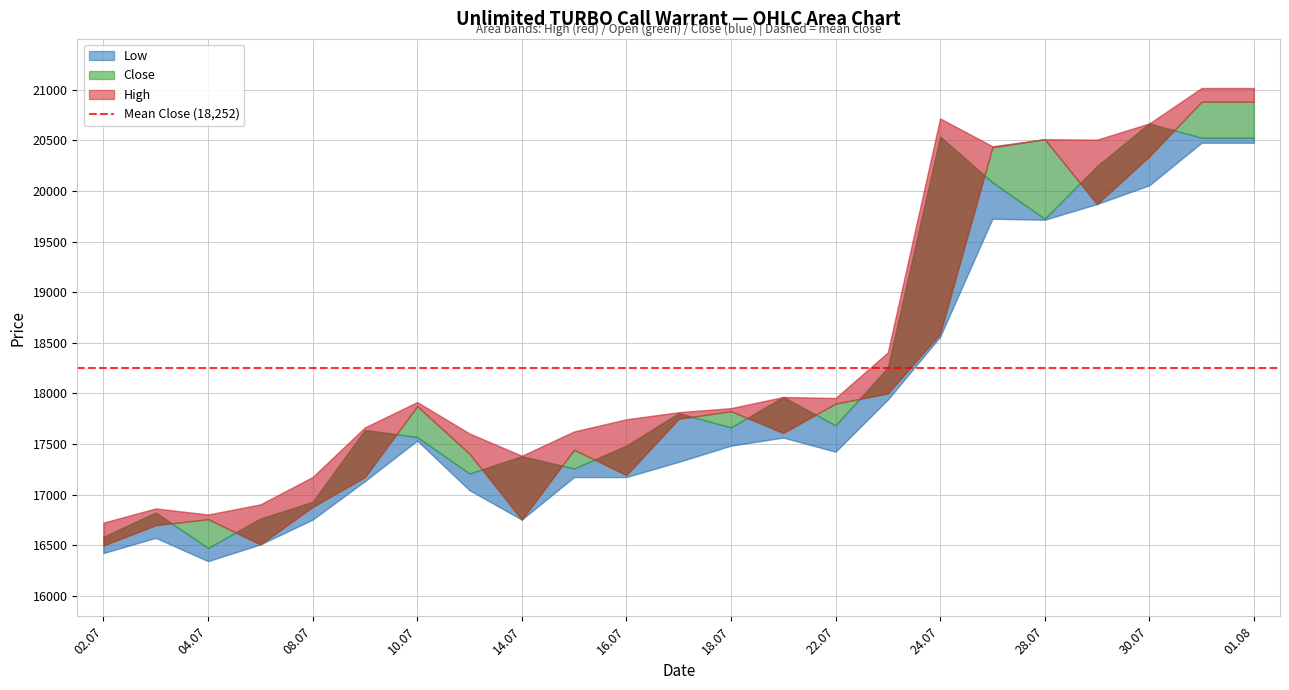

What is the value of the Open point at the 10th from the left?

17445